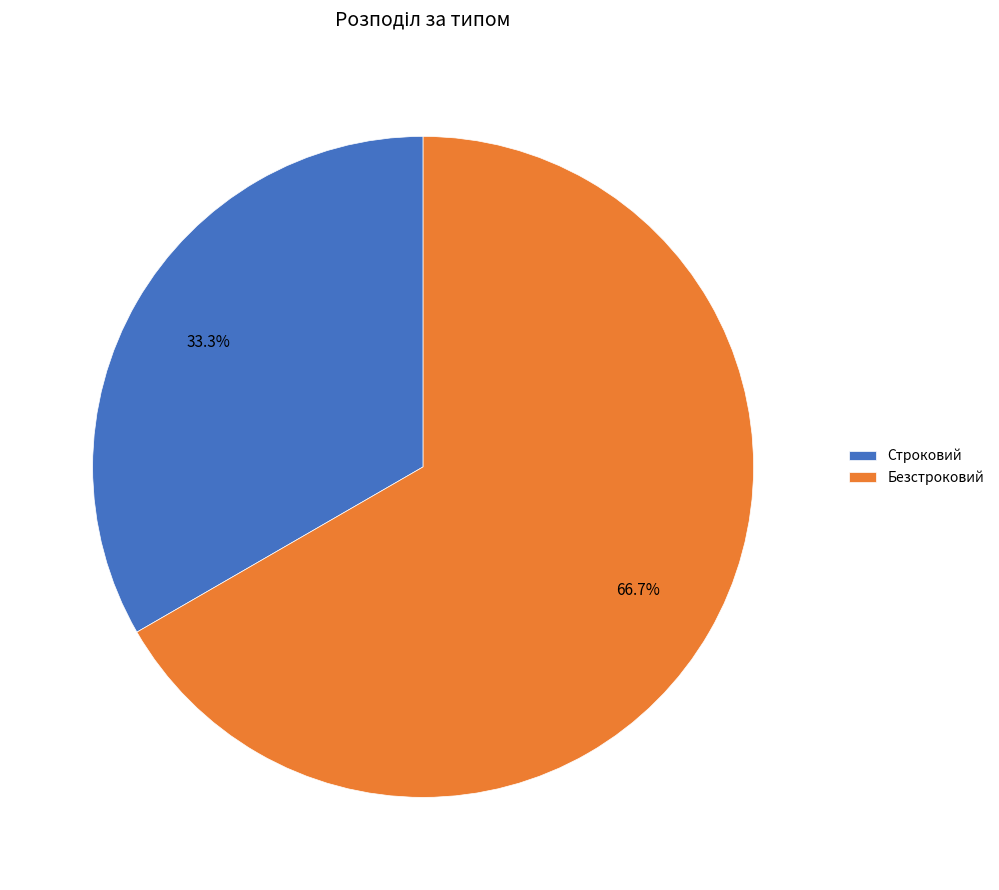

Is there a majority slice in this chart?

Yes